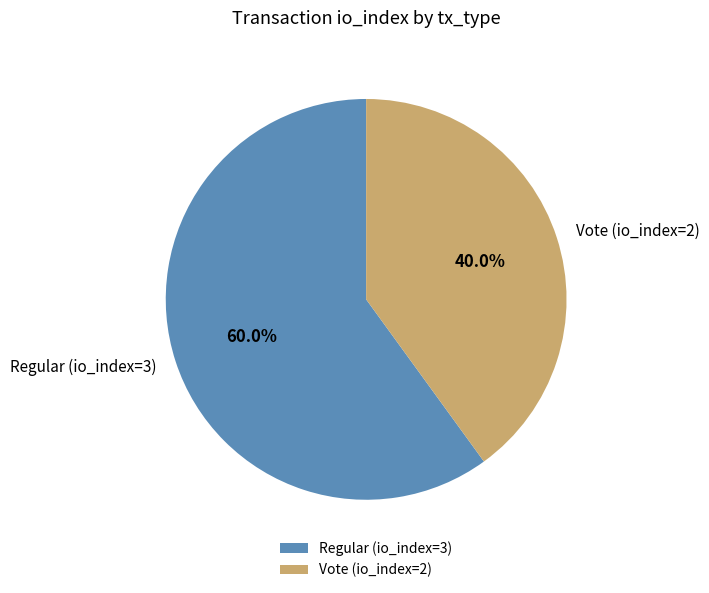

Which slice represents more than half of the pie?

Regular (io_index=3)